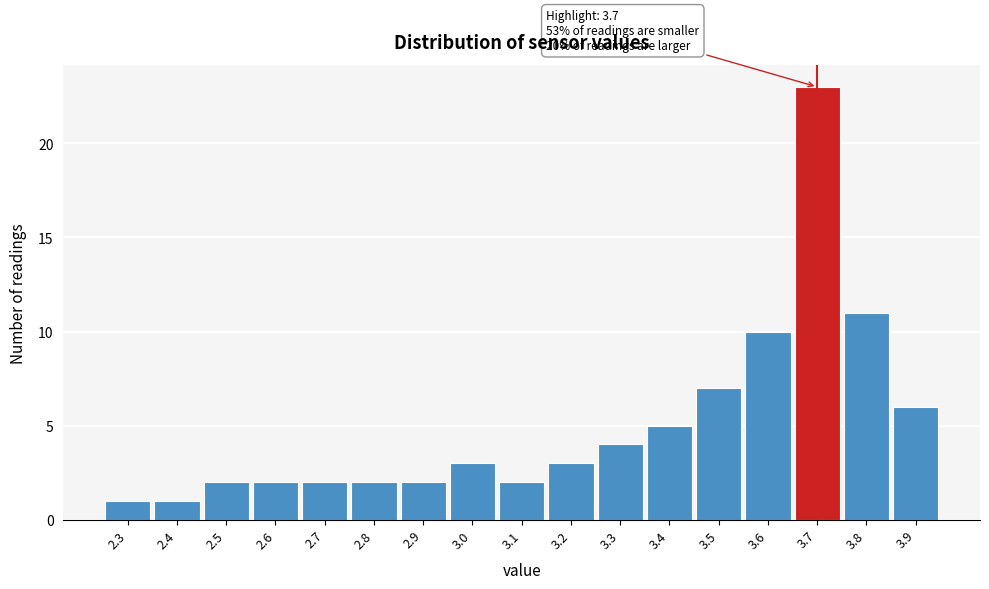

Which range on the x-axis has the tallest bar?

3.65 to 3.75